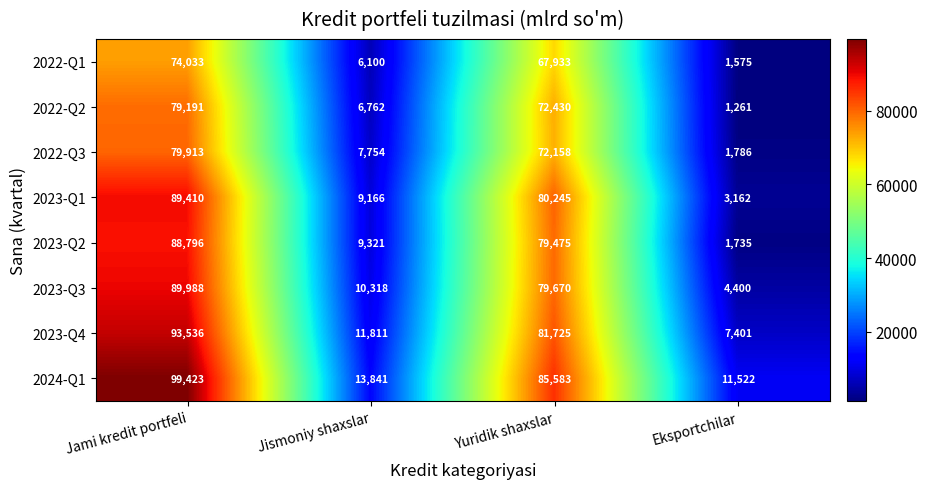

What is the sum of the 2023-Q3 values at Jismoniy shaxslar and Eksportchilar?

14718